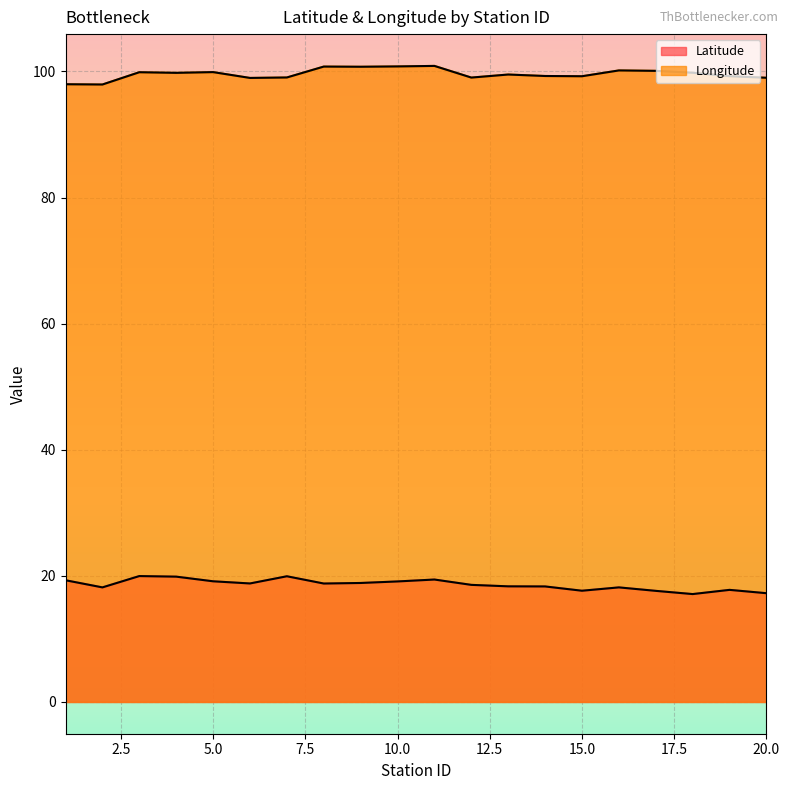

True or false: Latitude and Longitude cross at least once.

False